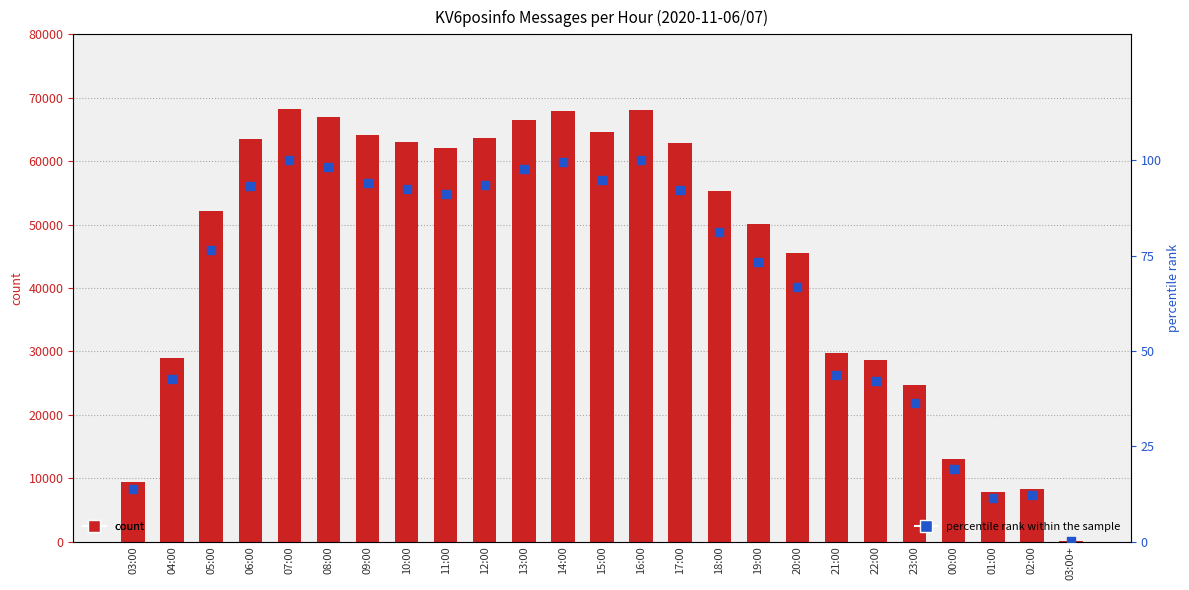

Which series has the widest spread of Y values?

count